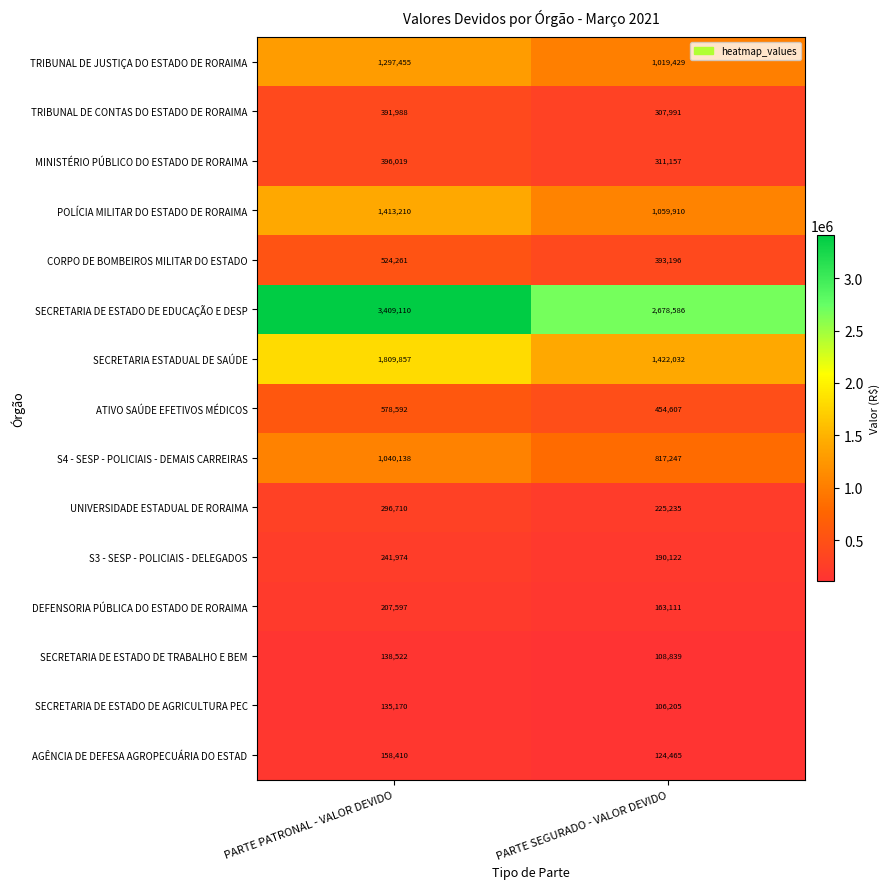

Which series has the largest total across all categories?

SECRETARIA DE ESTADO DE EDUCAÇÃO E DESP